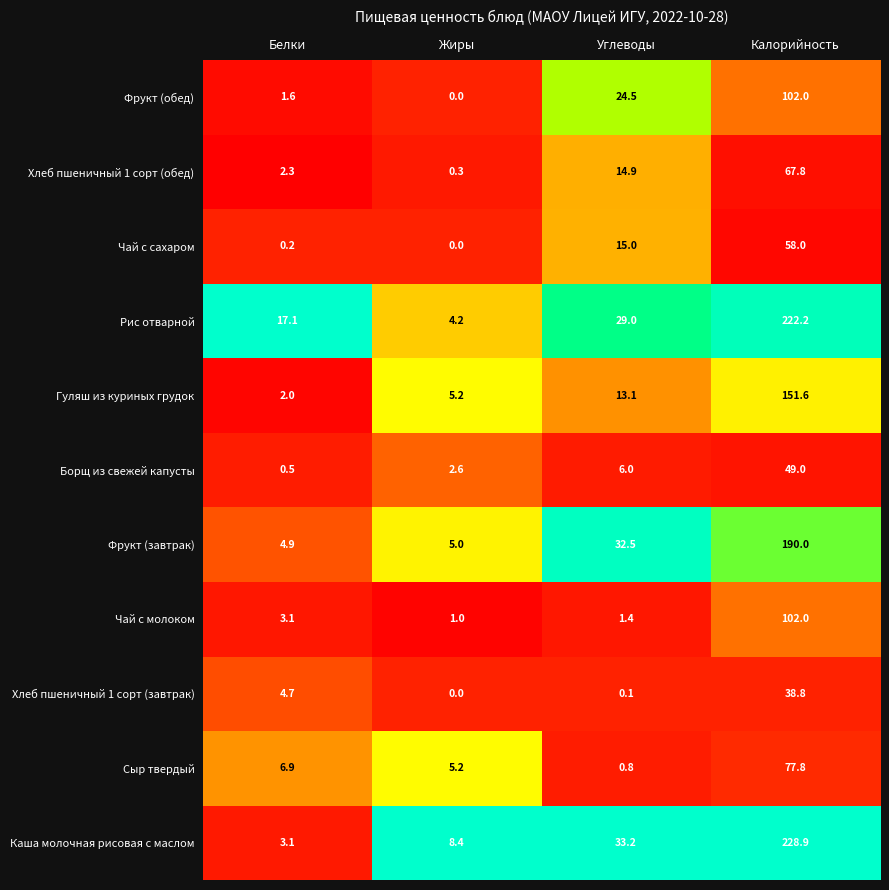

Which series has the widest spread of values?

Каша молочная рисовая с маслом